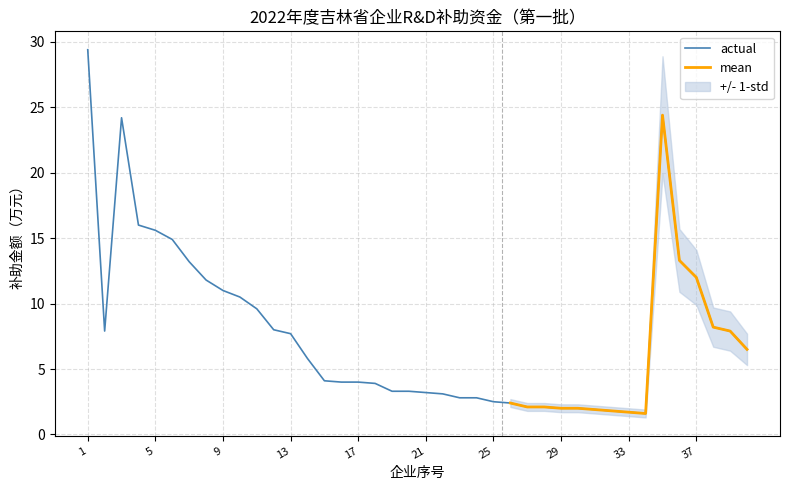

What is the highest value of the actual series?

29.4